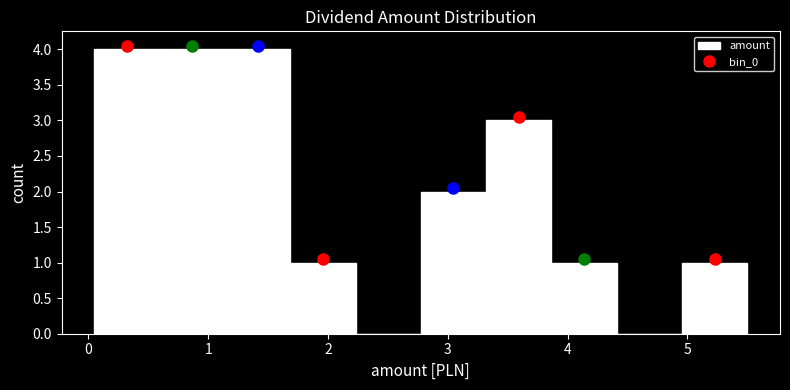

Reading left to right, list every bar in this chart as the range it spans on the x-axis followed by its height. Neither the bar edges nor the heights are printed on the chart, so give them approximately, as read against the axes.

0.1 to 0.6: 4
0.6 to 1.1: 4
1.1 to 1.7: 4
1.7 to 2.2: 1
2.2 to 2.8: 0
2.8 to 3.3: 2
3.3 to 3.9: 3
3.9 to 4.4: 1
4.4 to 5.0: 0
5.0 to 5.5: 1